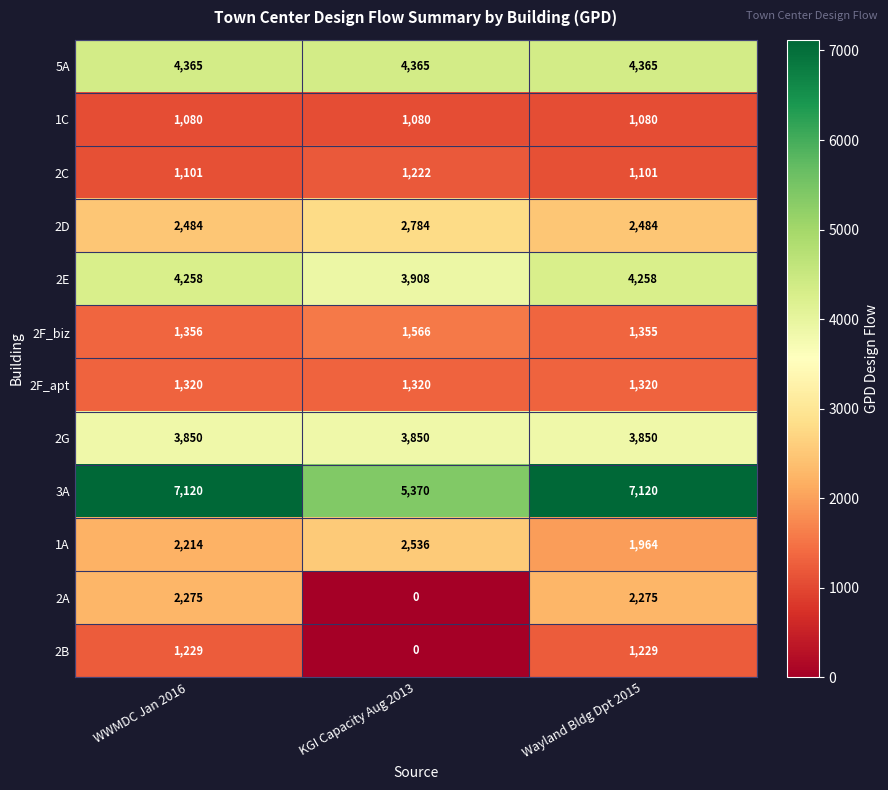

Rank the series at WWMDC Jan 2016 from highest to lowest value.

3A, 5A, 2E, 2G, 2D, 2A, 1A, 2F_biz, 2F_apt, 2B, 2C, 1C